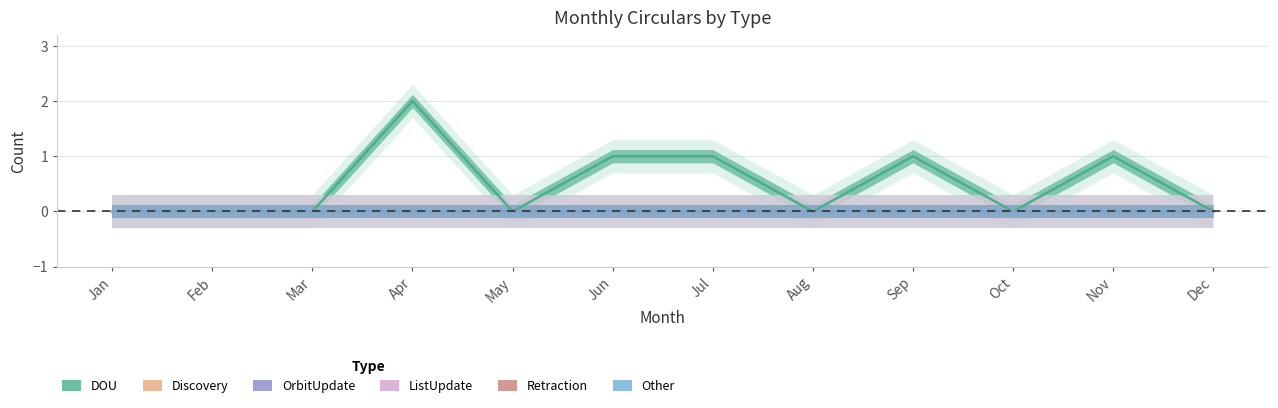

Is the value of DOU at Jan greater than the value of Other at Mar?

No